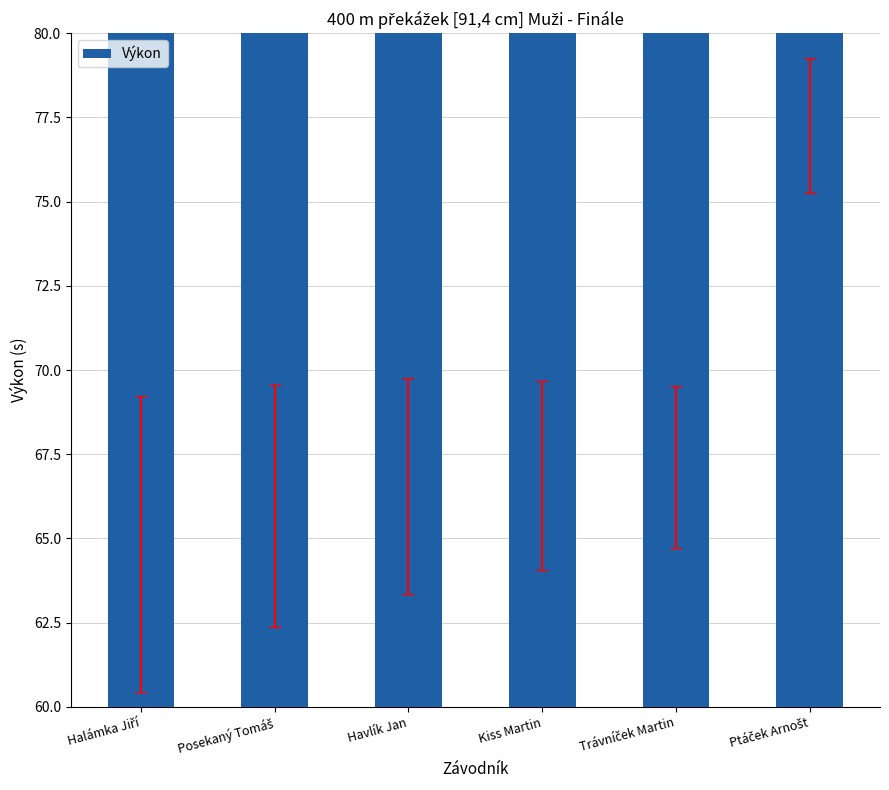

What is the approximate value at Trávníček Martin?

66.5